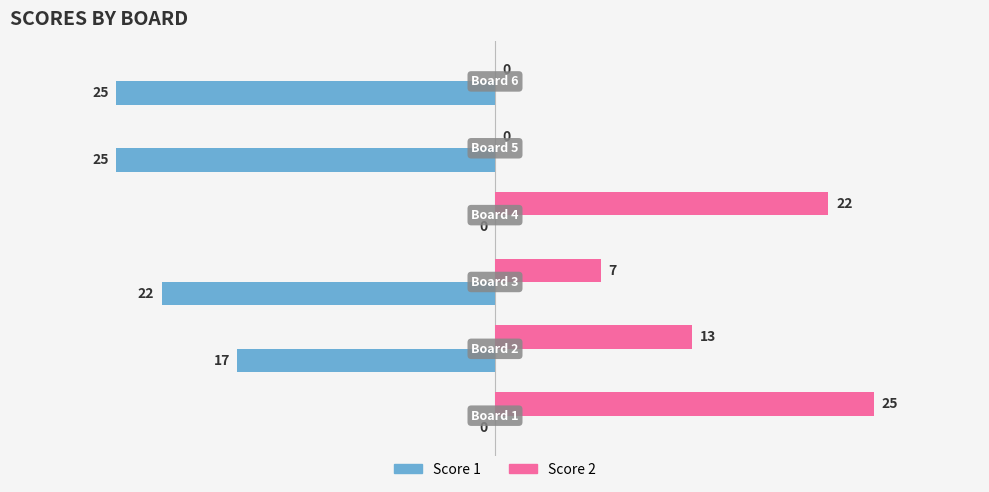

How many Score 1 values are between -25 and 0?

6